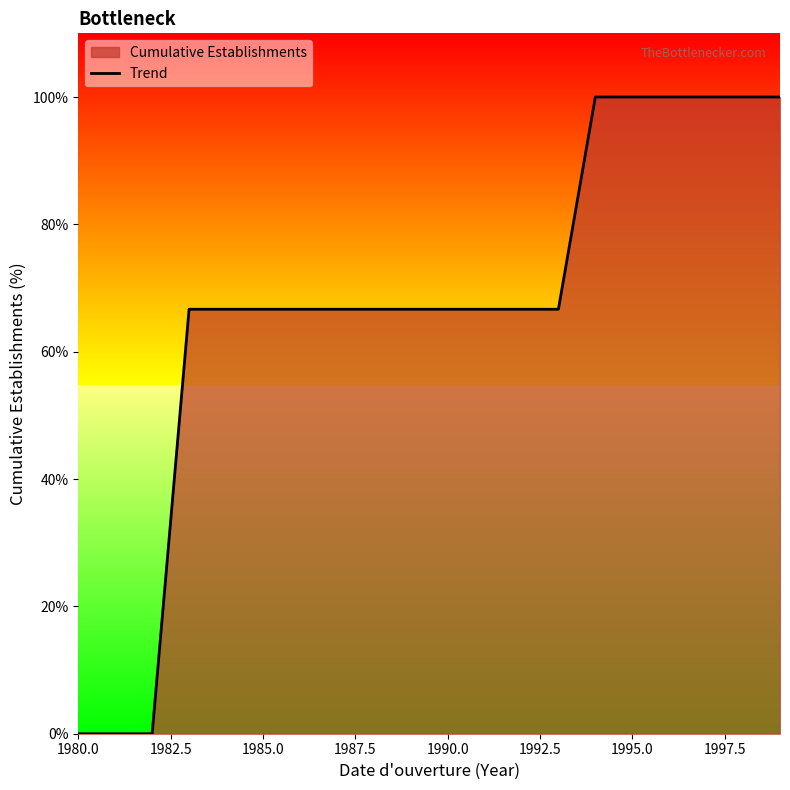

True or false: the data shows 0.0 at 1980.0.

True